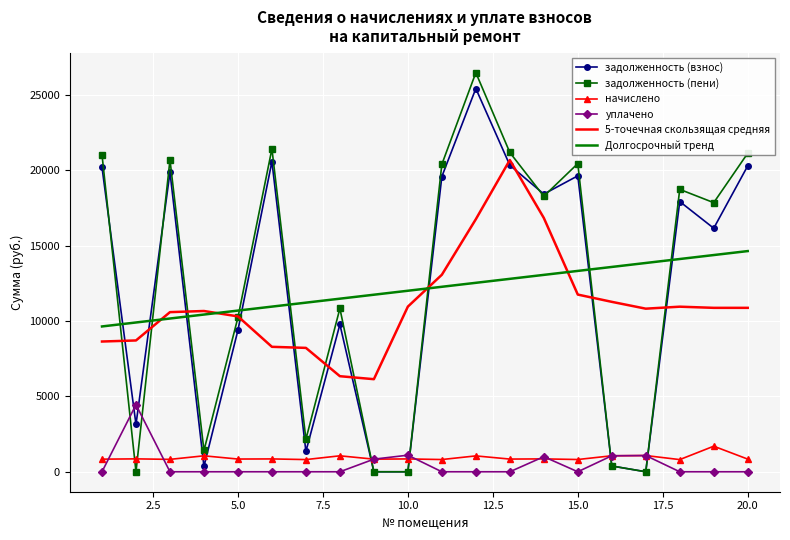

Which series has the widest spread of values?

задолженность (пени)